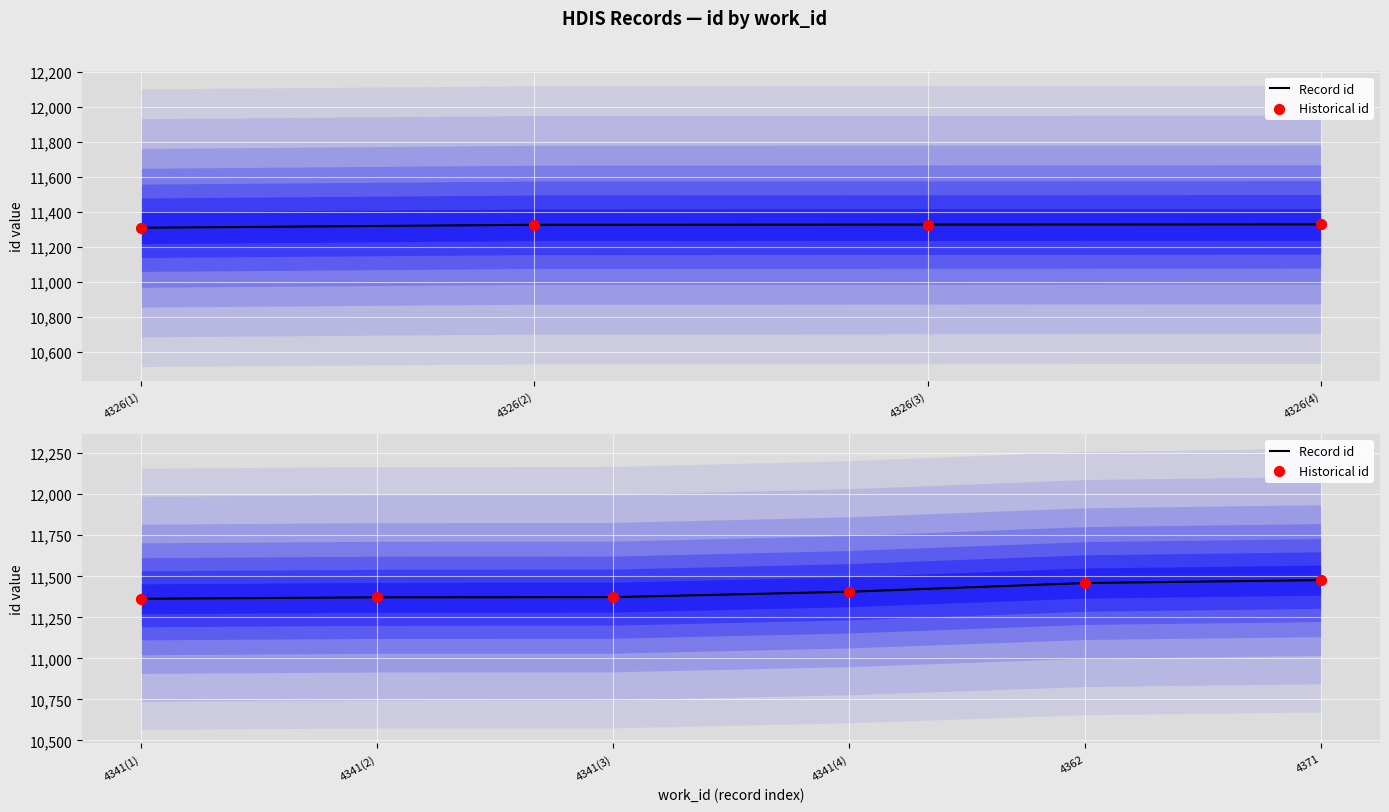

Is the value of Record id at 4362 greater than the value of Historical id at 4341(4)?

Yes